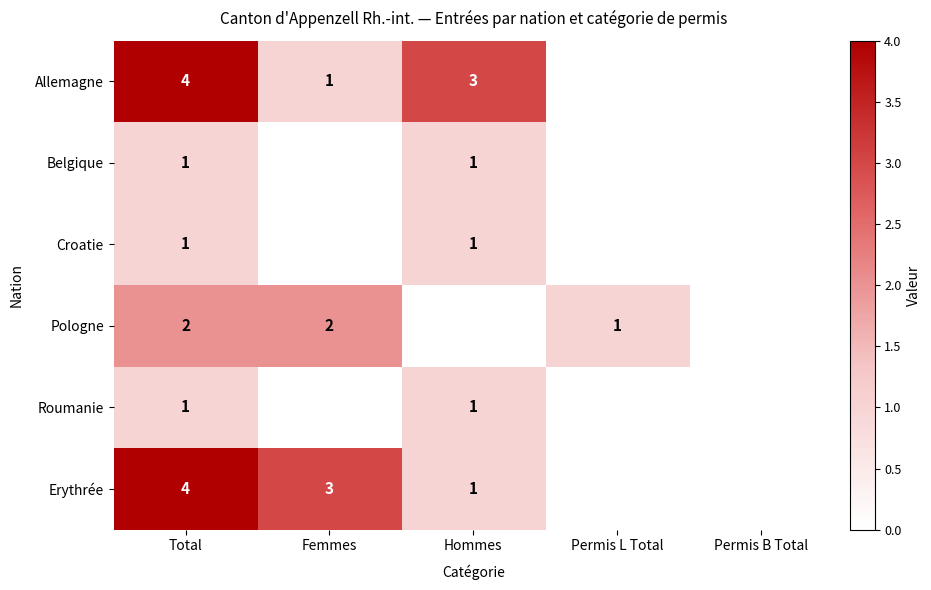

Is the value of Allemagne at Hommes greater than the value of Pologne at Permis L Total?

Yes